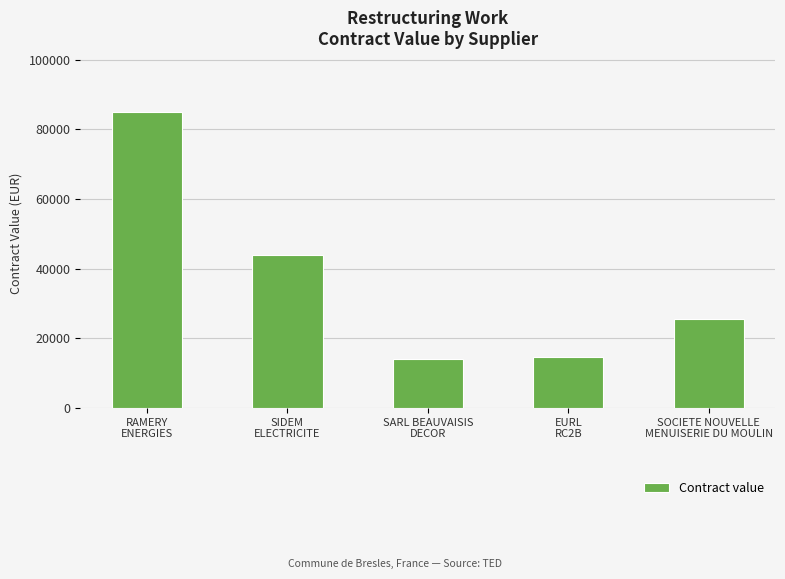

What is the maximum value shown in the chart?

85000